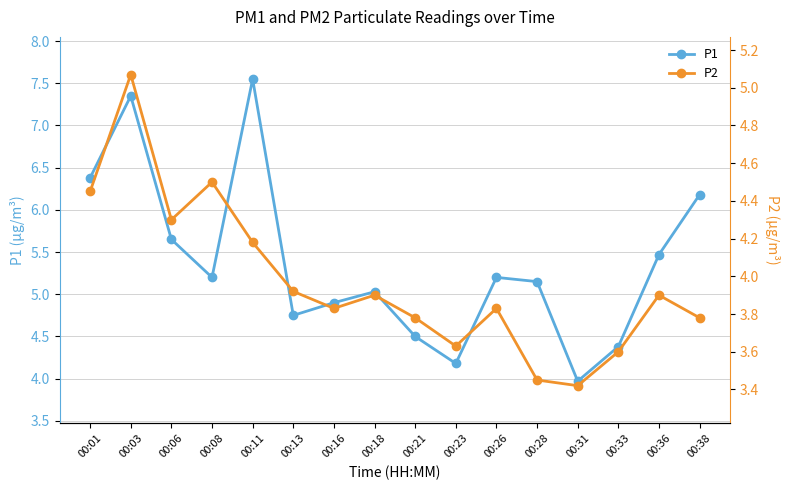

What is the spread (max minus min) of values at 00:36?

1.6